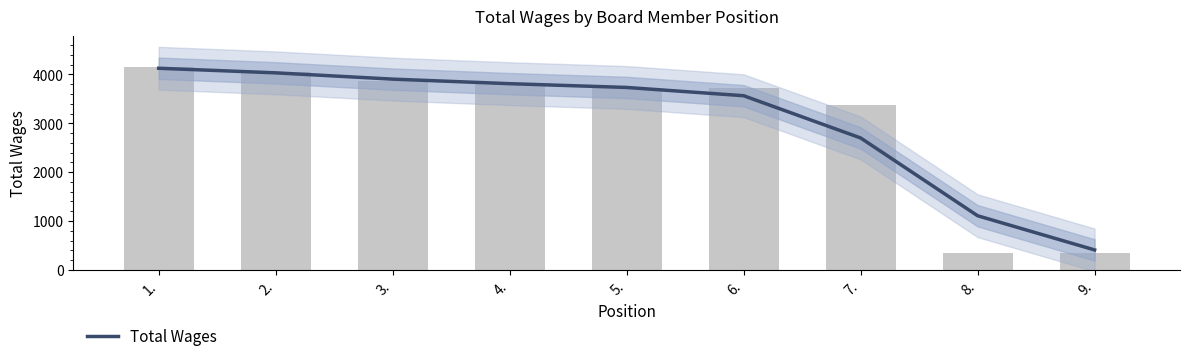

True or false: the data shows 5933.8 at 4..

False